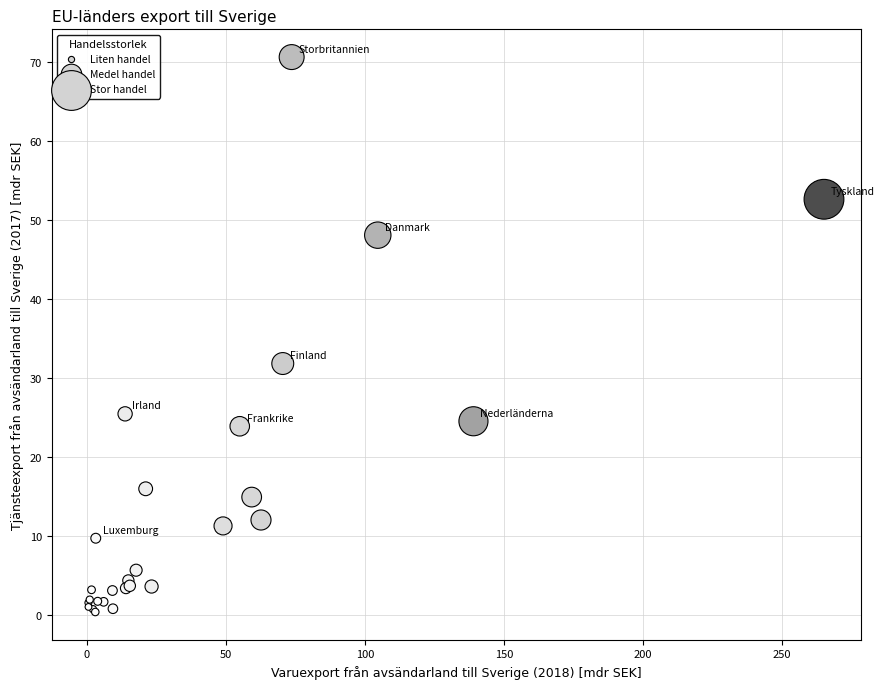

What Y value in the scatter plot is closest to 35?

31.8